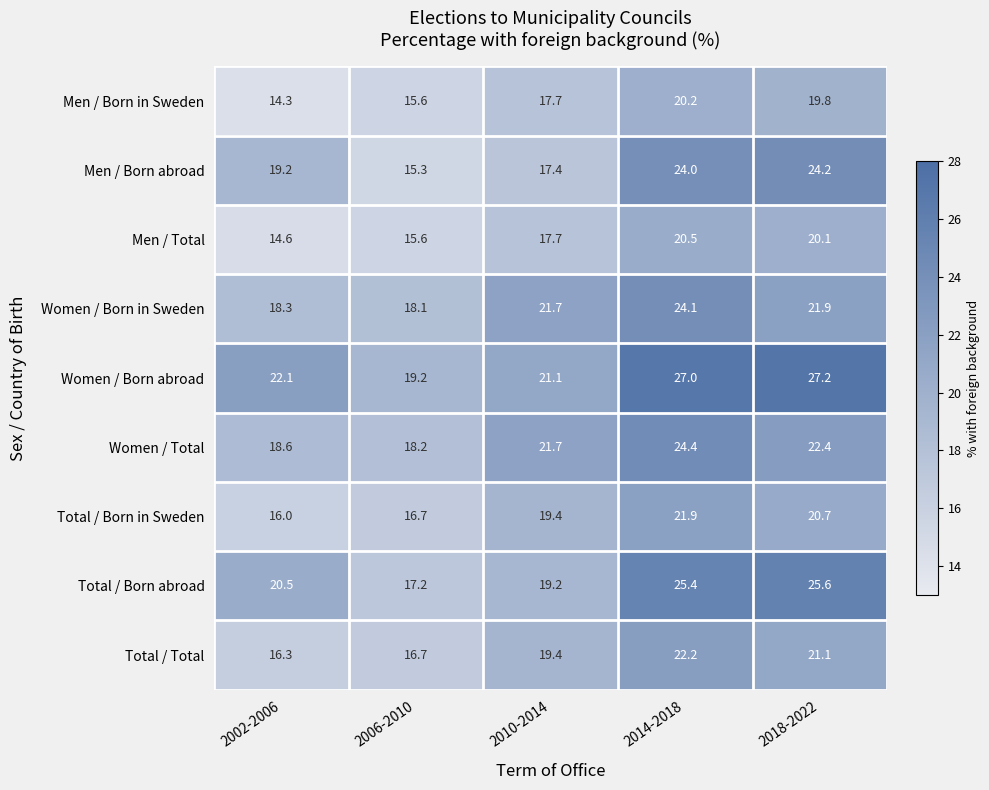

Is it true that Women / Born abroad equals 27.0 at 2014-2018?

True